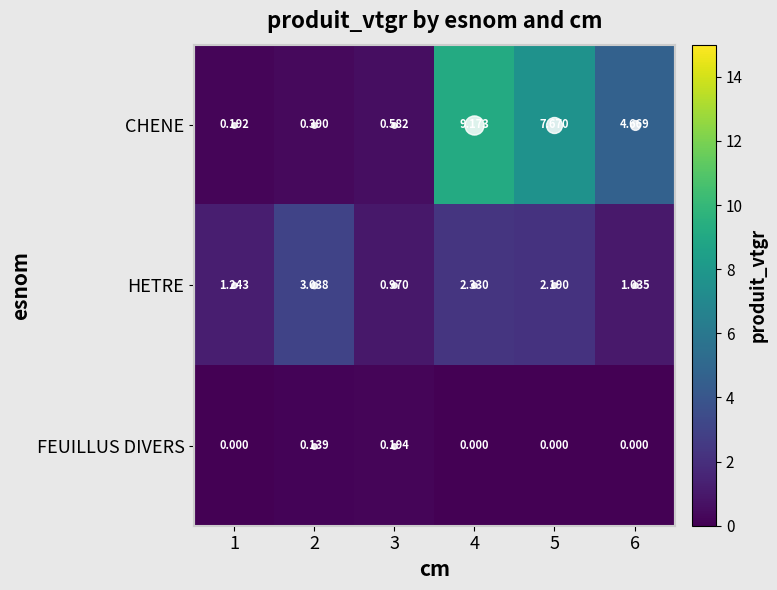

Is the value of FEUILLUS DIVERS at 4 greater than the value of HETRE at 3?

No